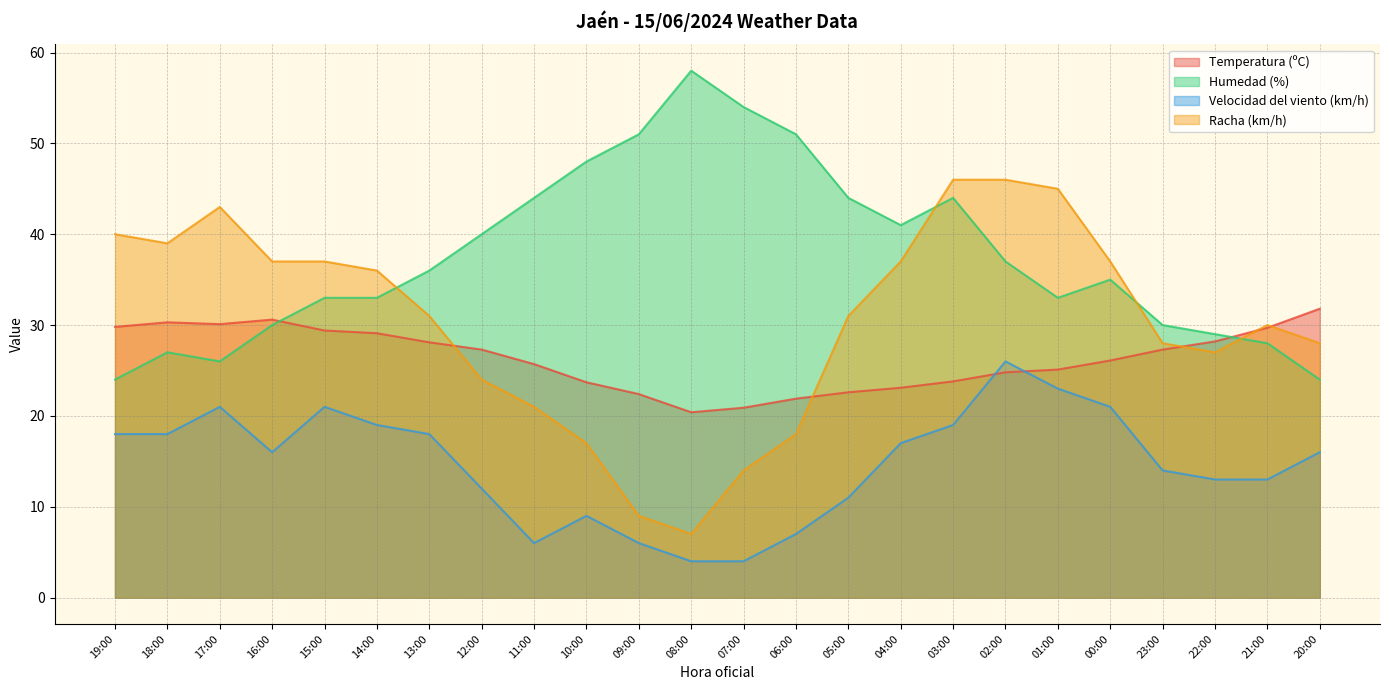

What is the sum of the Humedad (%) values at 16:00 and 14:00?

63.0